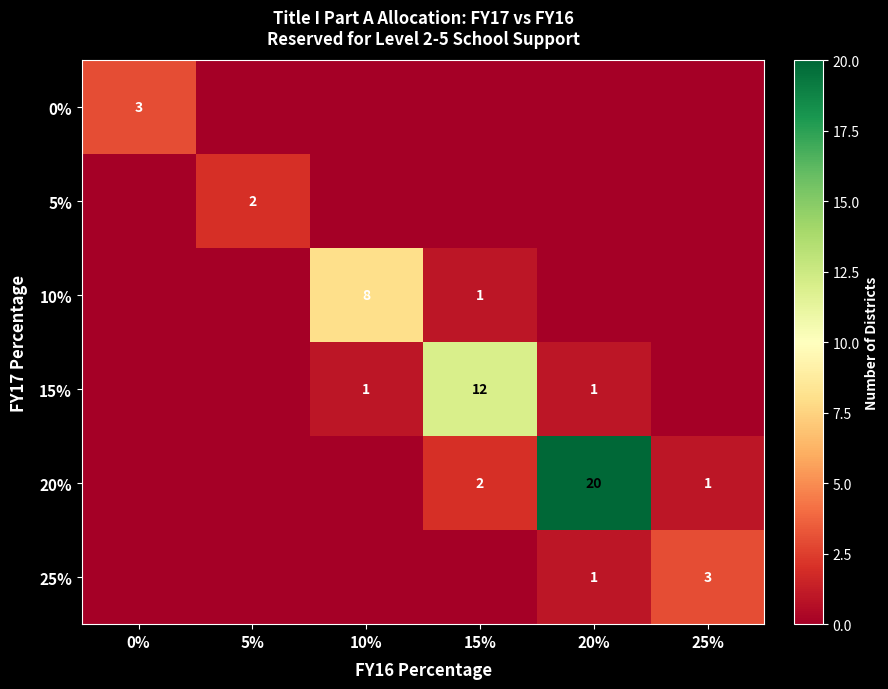

At which category does the chart reach its minimum across all series?

5%